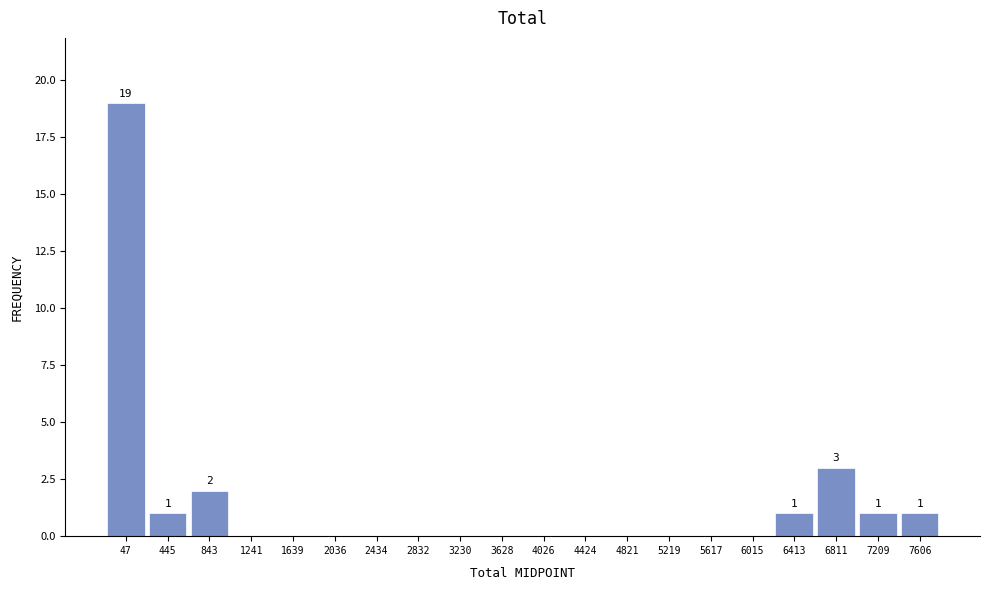

Over which range of the x-axis is the bar tallest?

-150 to 250